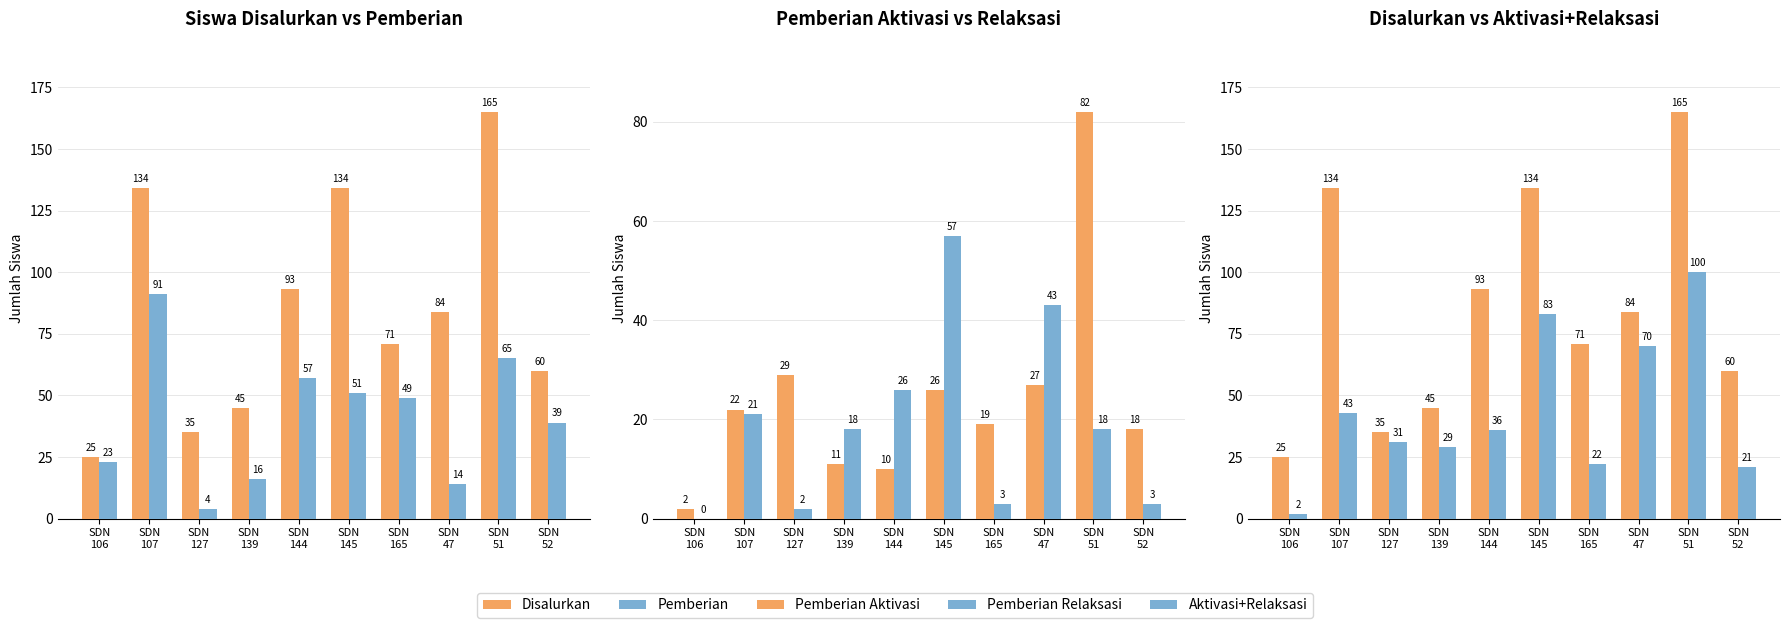

What is the spread (max minus min) of values at SDN
139?

34